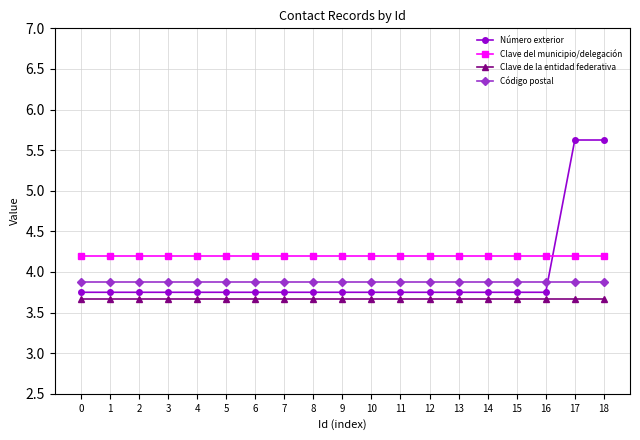

The Clave de la entidad federativa series shows 3.7 at 17. True or false?

True